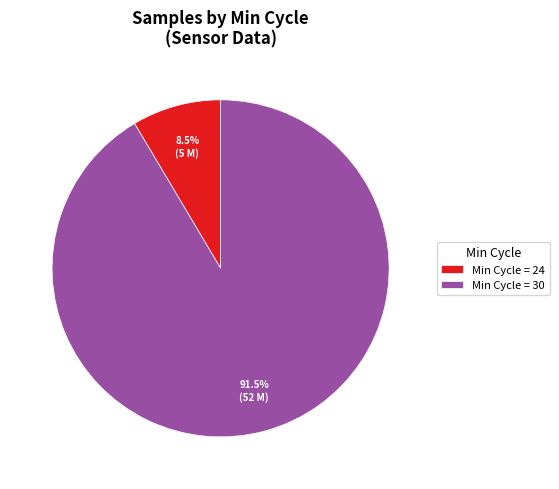

Which slice is the largest?

Min Cycle = 30